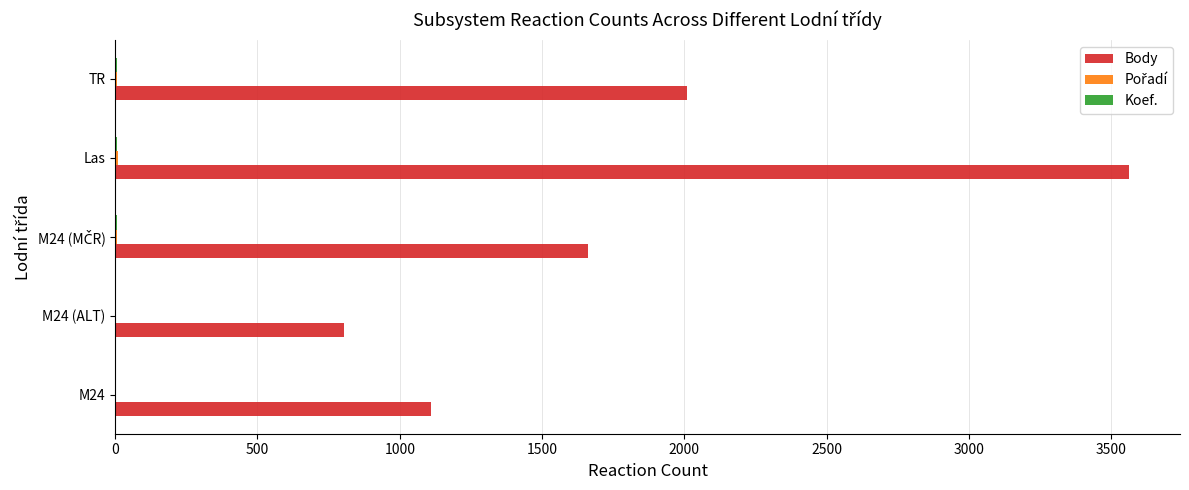

Which series has the largest total across all categories?

Body